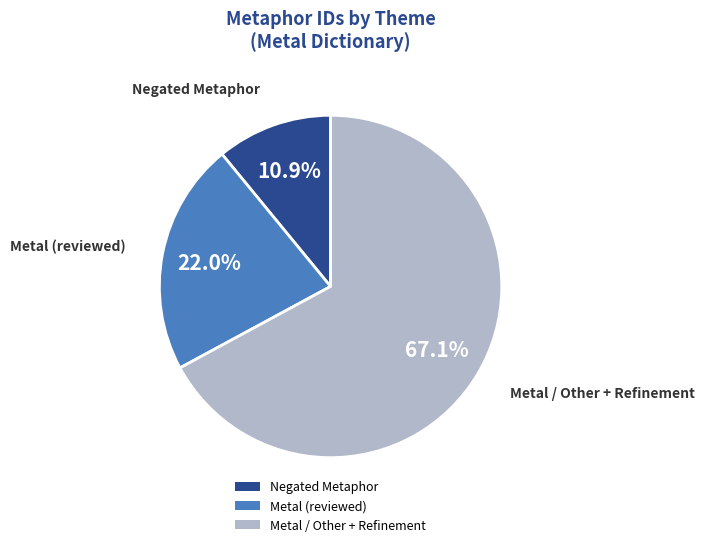

Combined, do Negated Metaphor and Metal / Other + Refinement account for over 50%?

Yes